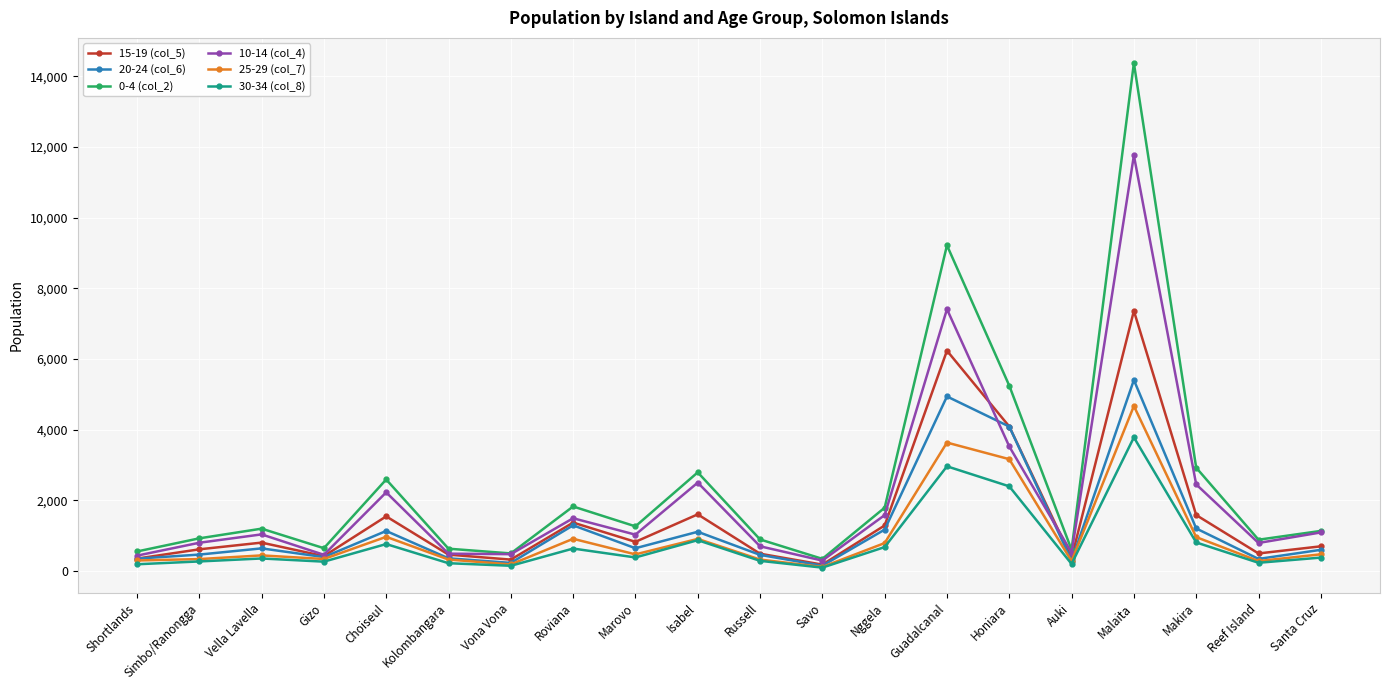

Where is the first local minimum for 0-4 (col_2)?

Gizo